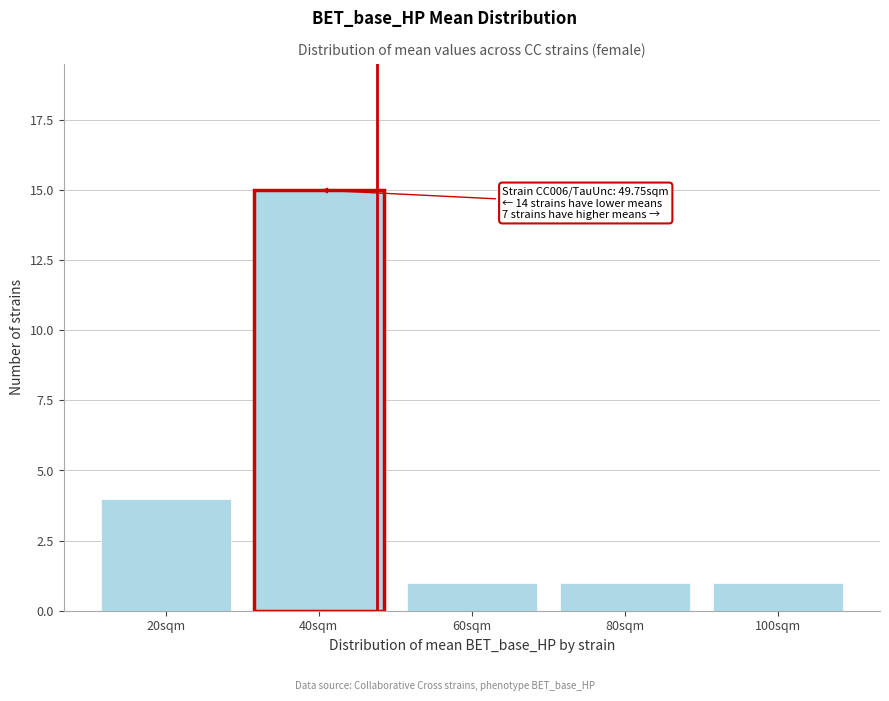

Reading left to right, list all the values displayed in this chart.

20sqm=4	40sqm=15	60sqm=1	80sqm=1	100sqm=1